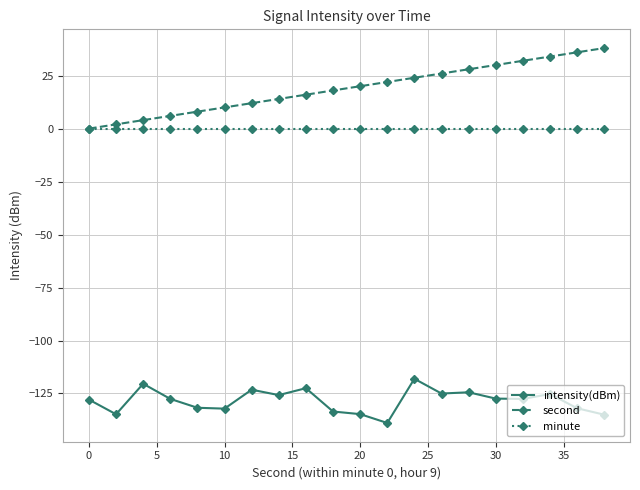

True or false: minute and intensity(dBm) intersect in this chart.

False